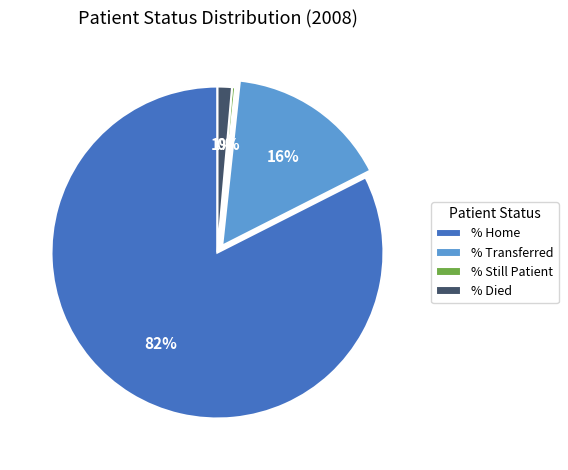

Which slice is the largest?

% Home